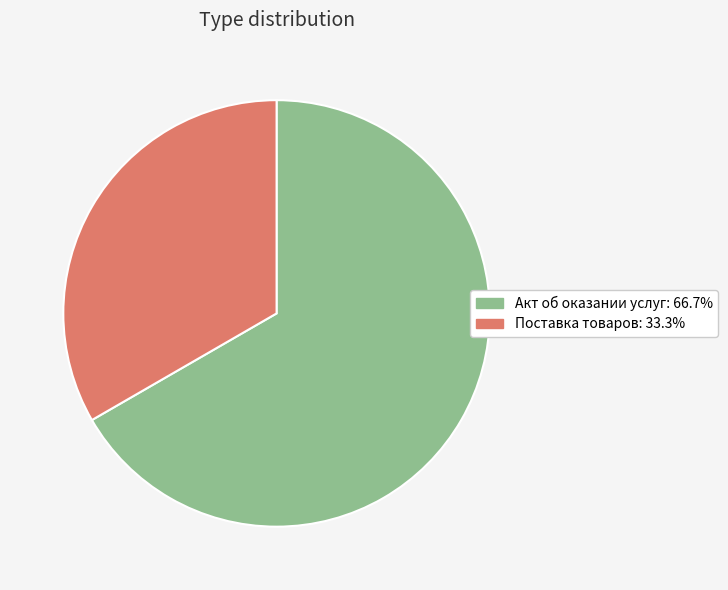

Which slice is the smallest?

Поставка товаров